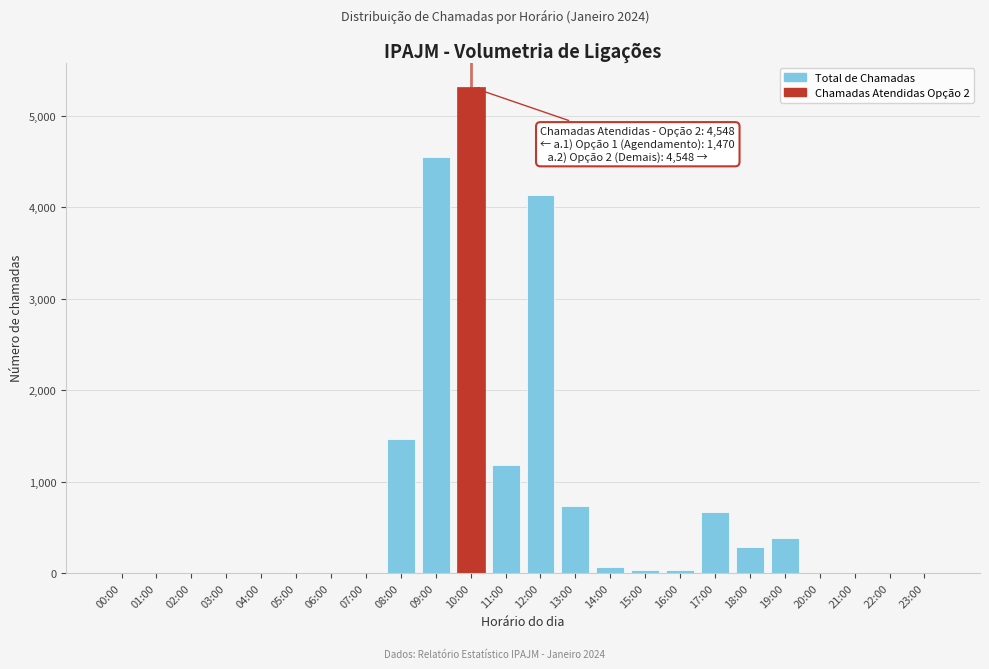

Which category has the highest value across all series?

10:00